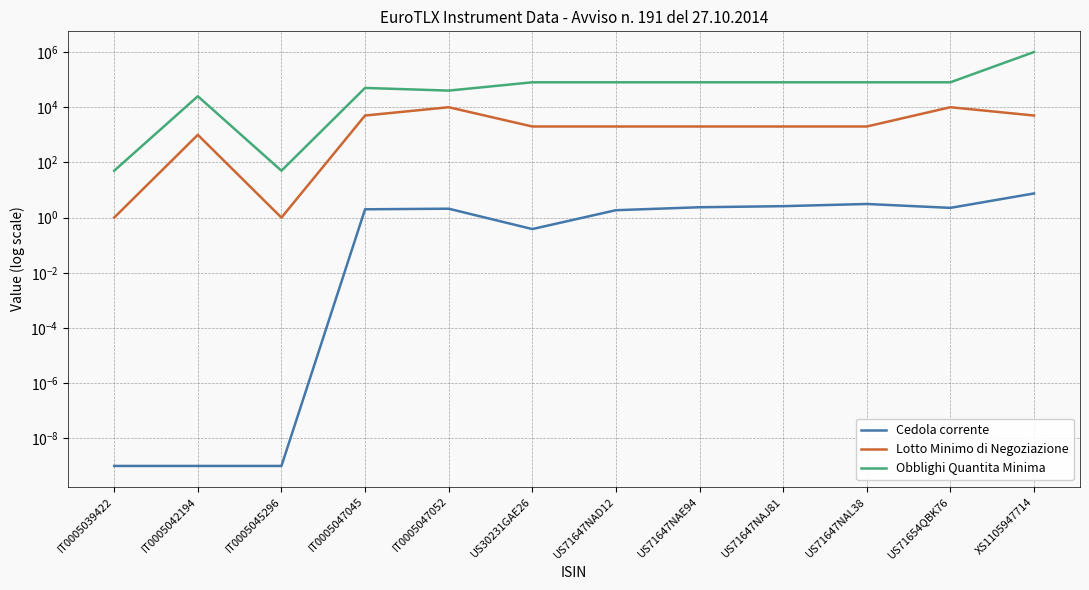

List the series in order of their peak value, lowest first.

Cedola corrente, Lotto Minimo di Negoziazione, Obblighi Quantita Minima